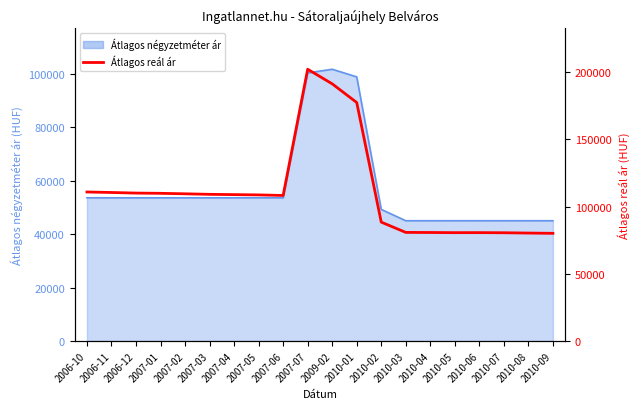

How many points are lower than both their immediate neighbors (excluding endpoints)?

2